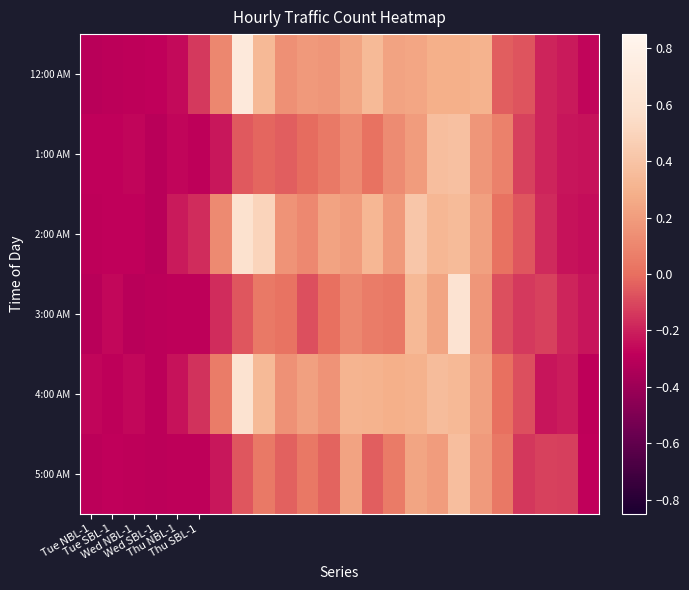

Reading right to left, list all the values displayed in this chart.

12:00 AM: -0.3	-0.2	-0.2	-0.1	-0.0	0.3	0.3	0.3	0.2	0.2	0.3	0.2	0.2	0.2	0.1	0.3	0.7	0.1	-0.1	-0.3	-0.3	-0.3	-0.3	-0.3
1:00 AM: -0.2	-0.2	-0.2	-0.1	0.1	0.2	0.4	0.4	0.2	0.1	0.0	0.1	0.0	-0.0	-0.0	-0.0	-0.1	-0.2	-0.3	-0.3	-0.3	-0.3	-0.3	-0.3
2:00 AM: -0.2	-0.2	-0.2	-0.1	0.0	0.2	0.3	0.3	0.4	0.2	0.3	0.2	0.2	0.1	0.2	0.5	0.6	0.1	-0.2	-0.2	-0.3	-0.3	-0.3	-0.3
3:00 AM: -0.2	-0.2	-0.1	-0.1	-0.1	0.2	0.6	0.2	0.3	0.0	0.1	0.1	0.0	-0.1	0.0	0.0	-0.1	-0.2	-0.3	-0.3	-0.3	-0.3	-0.3	-0.3
4:00 AM: -0.3	-0.2	-0.2	-0.1	0.0	0.2	0.3	0.4	0.3	0.3	0.3	0.3	0.2	0.2	0.1	0.3	0.6	0.1	-0.2	-0.2	-0.3	-0.3	-0.3	-0.3
5:00 AM: -0.3	-0.1	-0.1	-0.1	0.0	0.2	0.4	0.2	0.2	0.1	-0.0	0.2	-0.0	0.0	-0.0	0.0	-0.1	-0.2	-0.3	-0.3	-0.3	-0.3	-0.3	-0.3